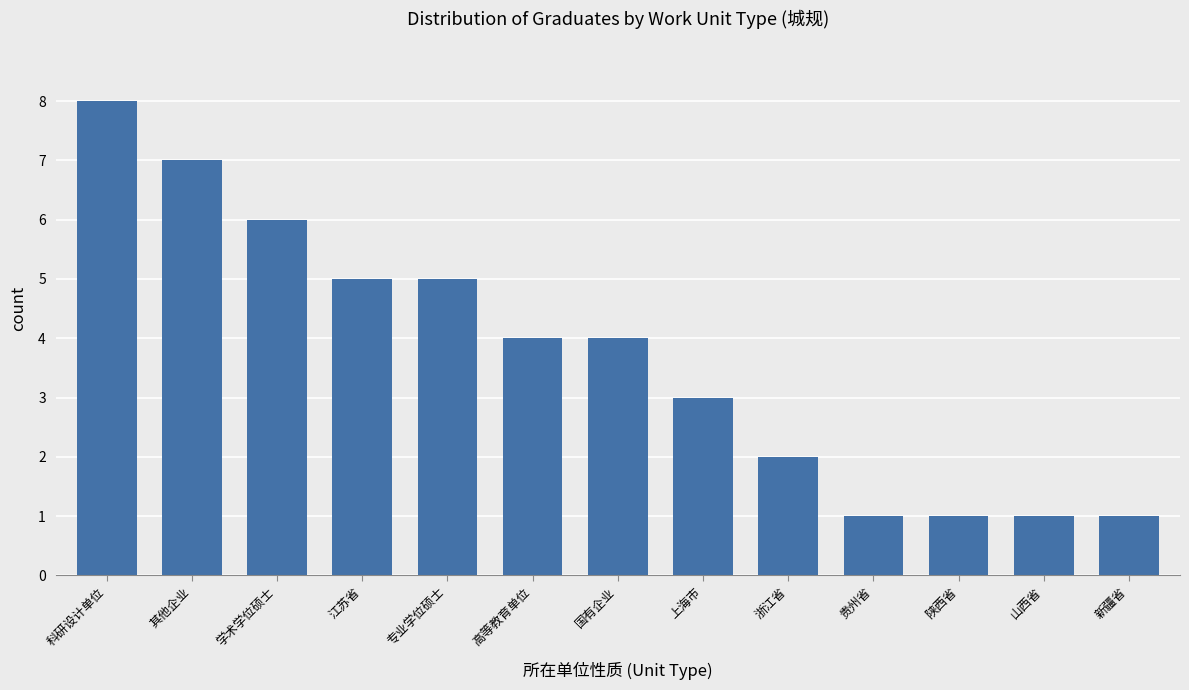

What is the maximum value shown in the chart?

8